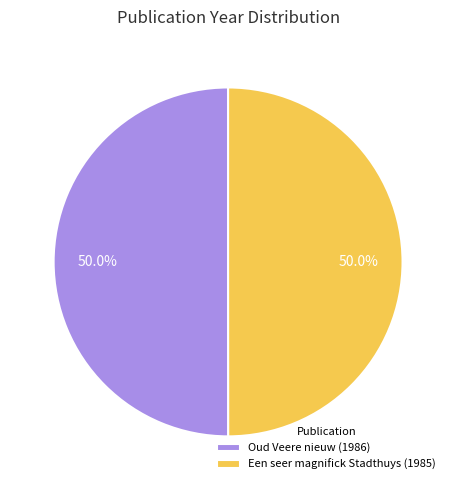

What is the ratio of the value at Een seer magnifick Stadthuys (1985) to the value at Oud Veere nieuw (1986)?

1.0